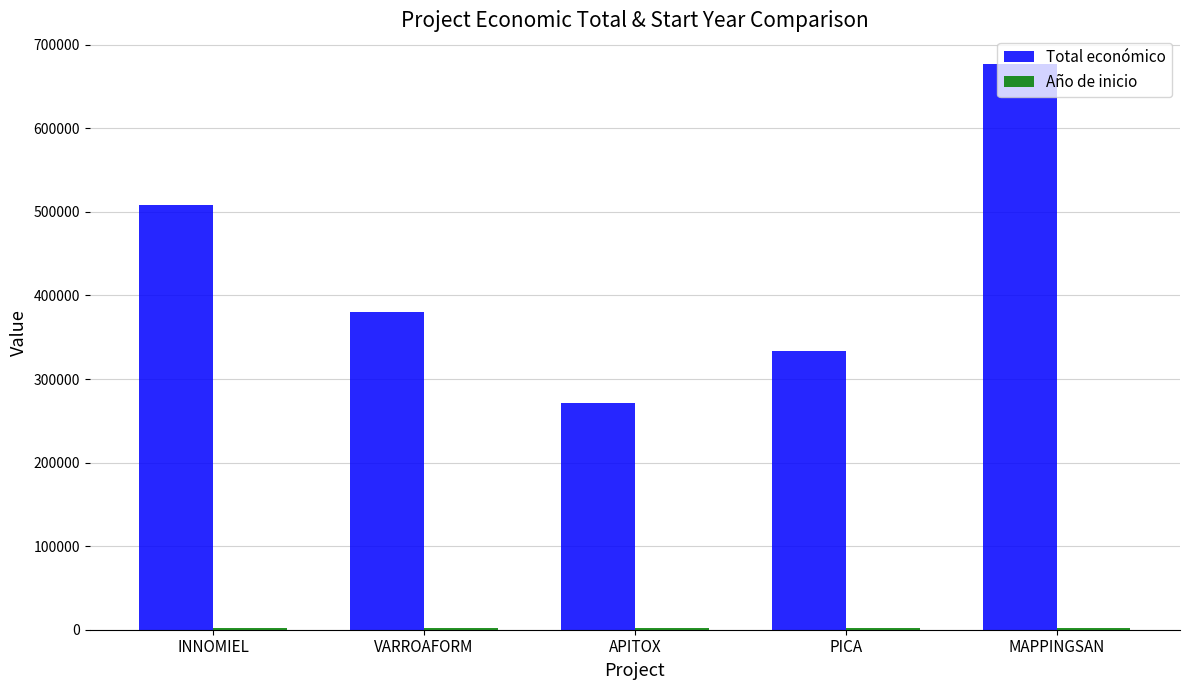

The Total económico series shows 442029 at PICA. True or false?

False